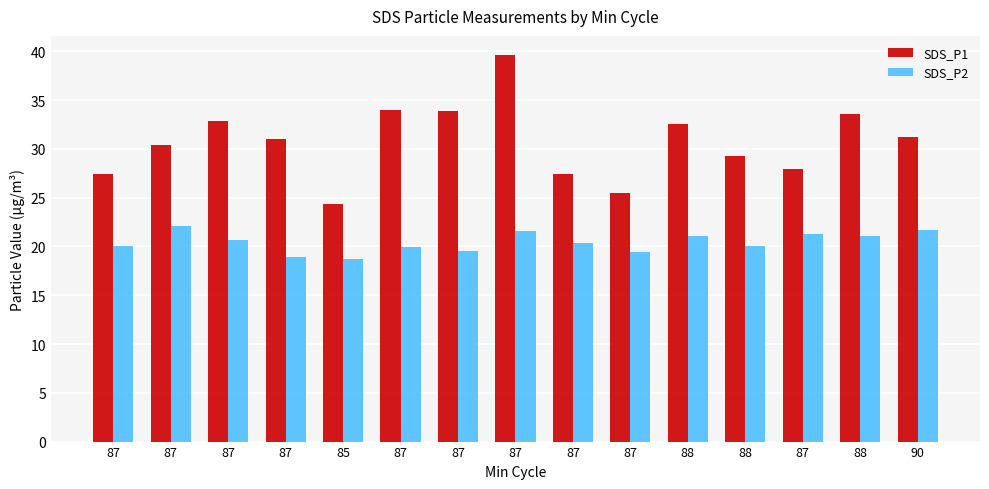

What are all the series names shown in the legend?

SDS_P1, SDS_P2